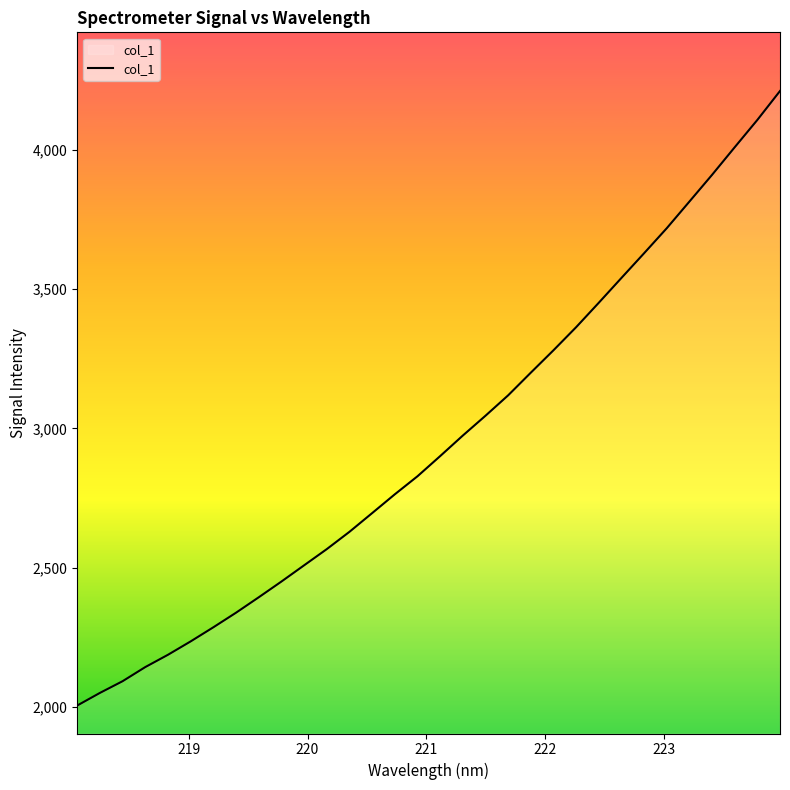

What is the greatest value displayed?

4210.8